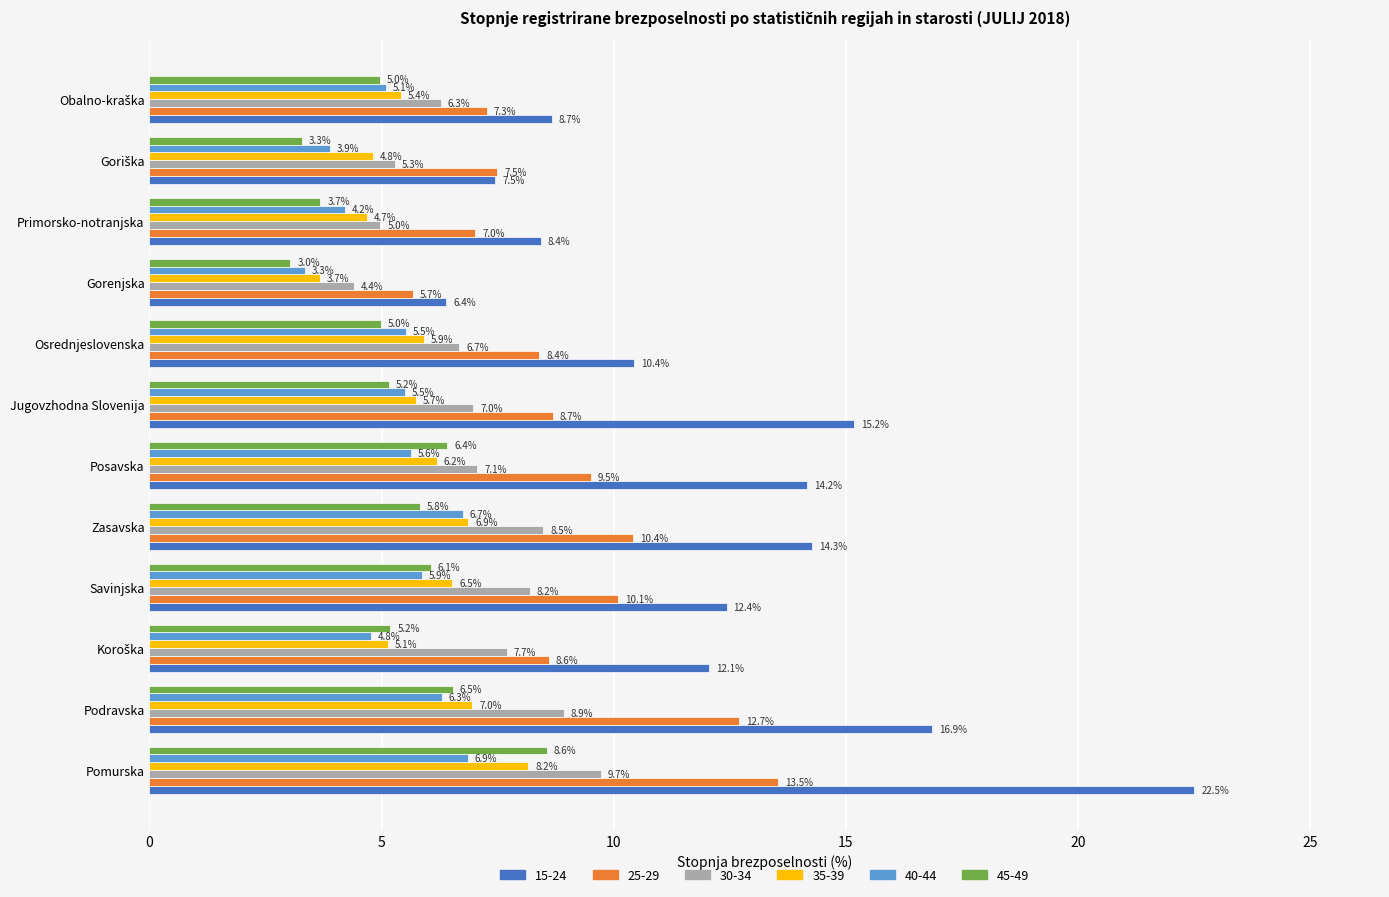

What are all the series names shown in the legend?

15-24, 25-29, 30-34, 35-39, 40-44, 45-49